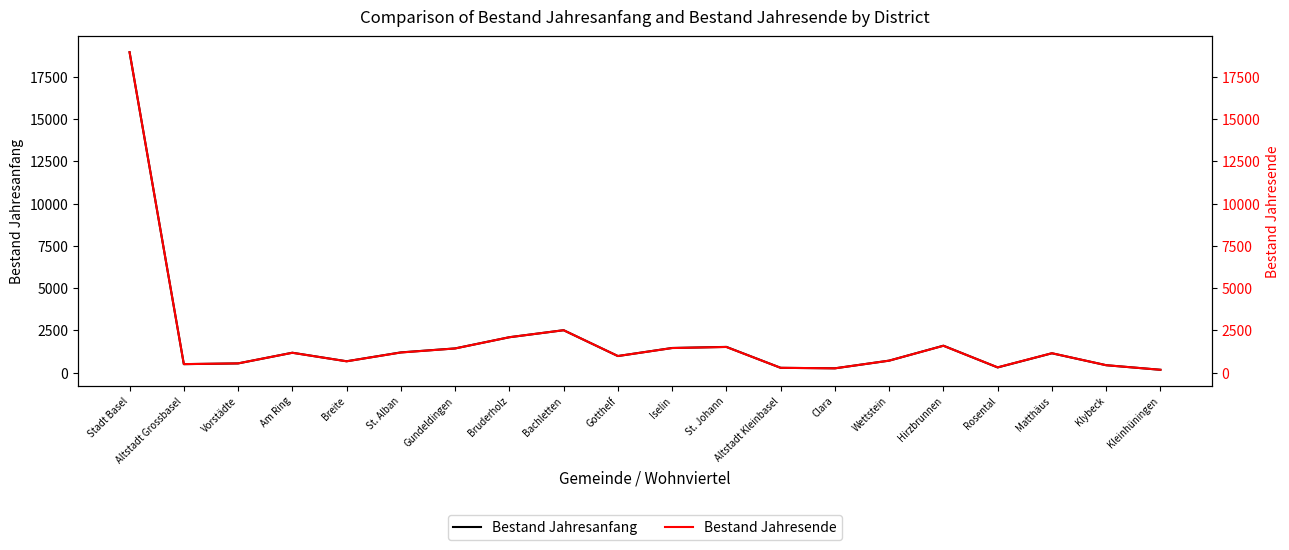

What is the average value of the Bestand Jahresanfang series?

1895